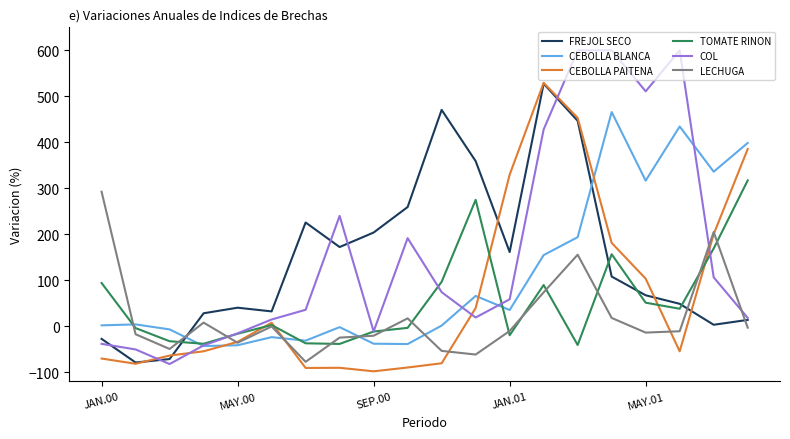

How many values in the COL series are below 58?

10